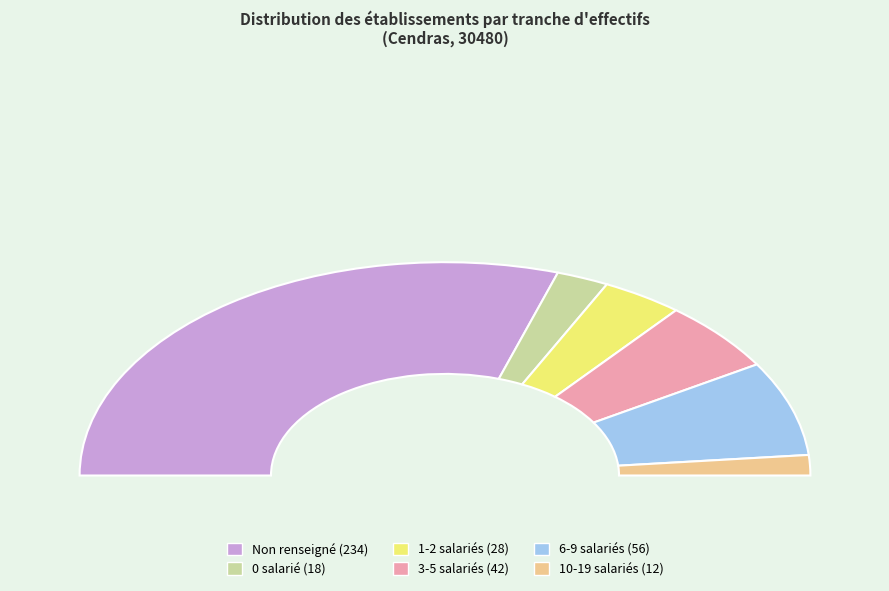

Does 03 account for over 50% of the chart?

No